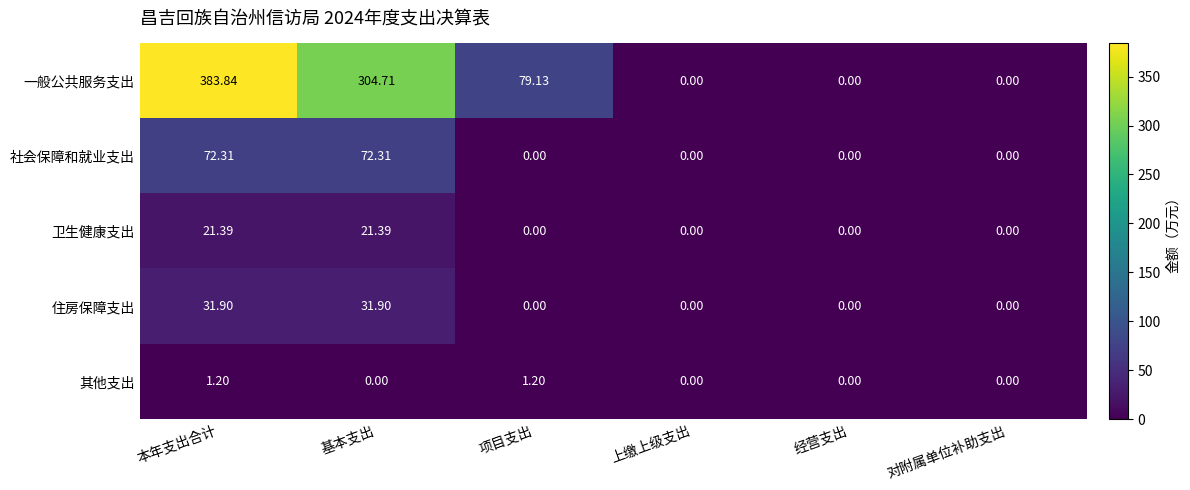

Which series has the widest spread of values?

一般公共服务支出